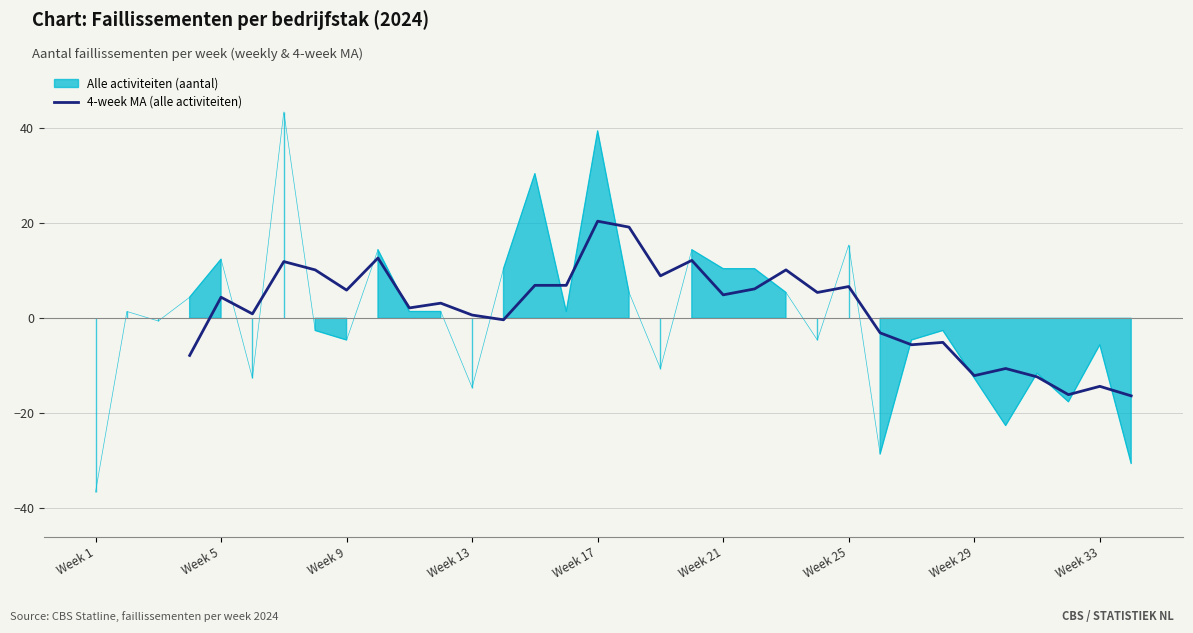

True or false: there are more than 0 points higher than both neighbors.

True